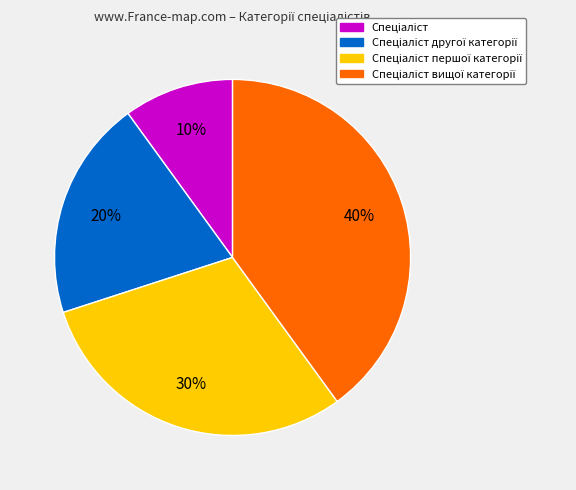

Does any single category account for the majority?

No